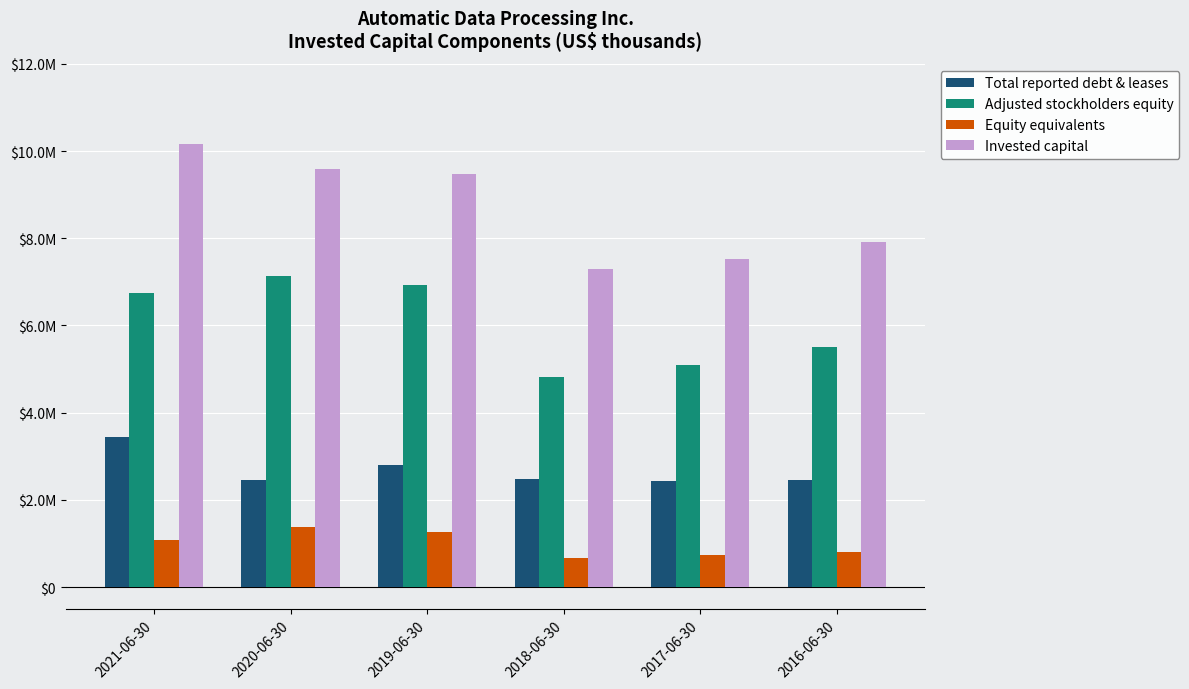

What are all the series names shown in the legend?

Total reported debt & leases, Adjusted stockholders equity, Equity equivalents, Invested capital